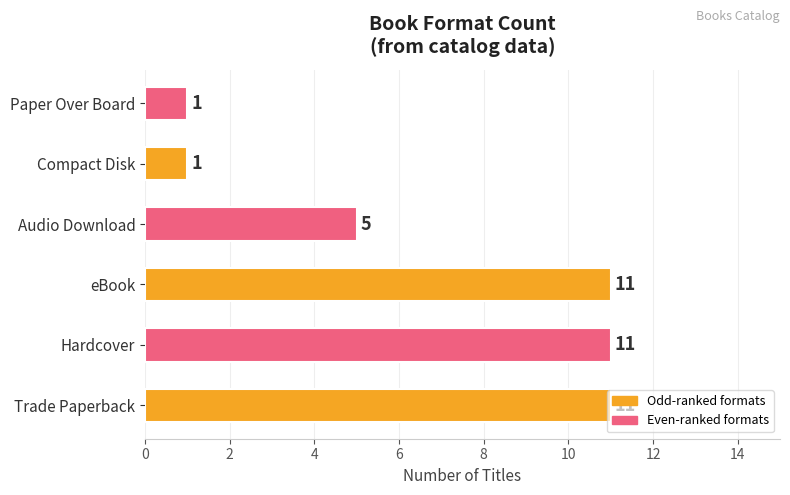

How many values are between 1 and 11?

6